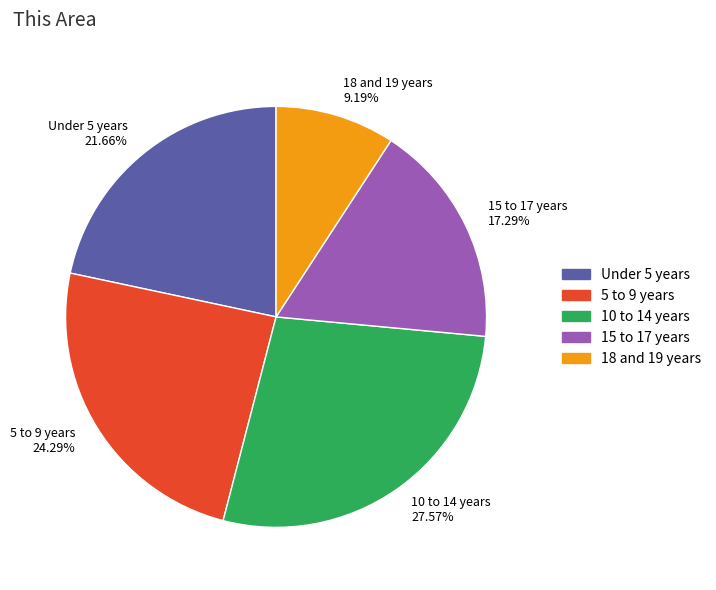

Does 18 and 19 years account for over 50% of the chart?

No